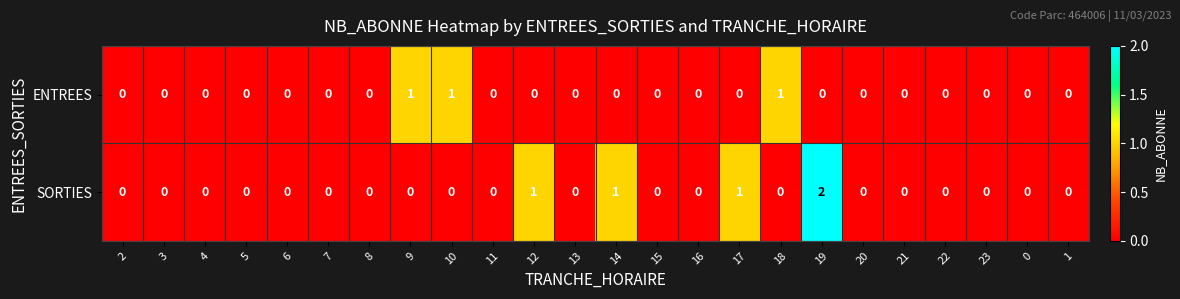

At which category does the chart reach its peak across all series?

19